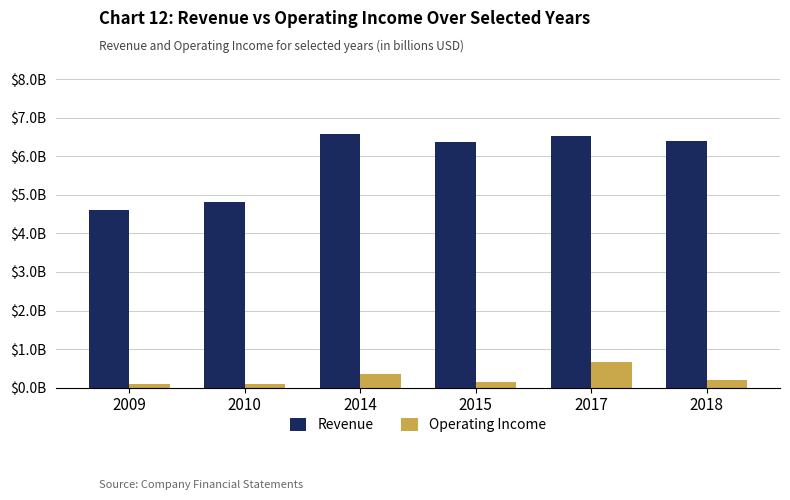

What are all the series names shown in the legend?

Revenue, Operating Income